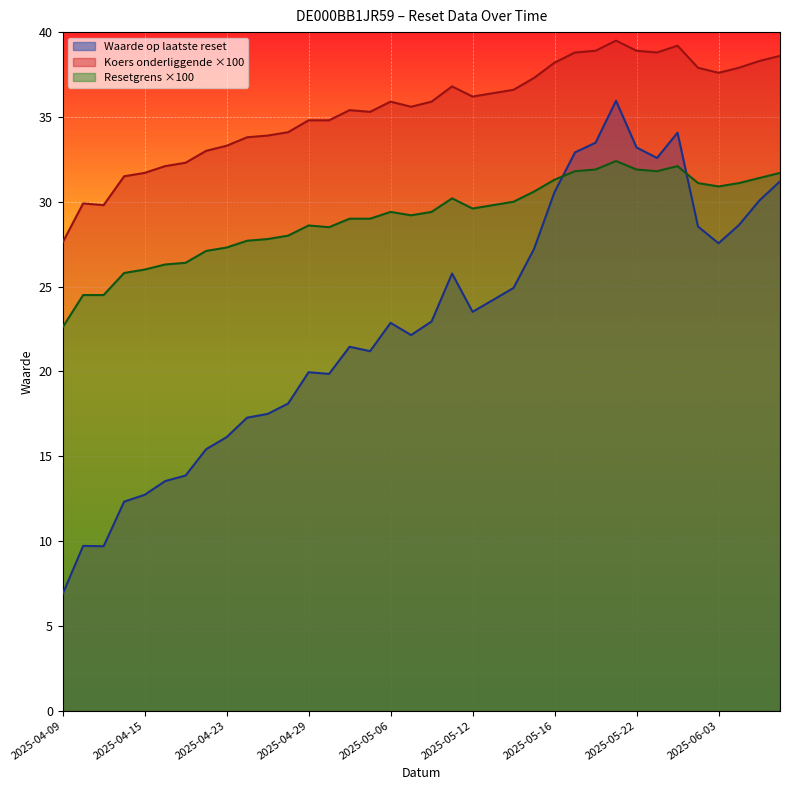

What is the difference between the maximum and minimum values in the Resetgrens series?

9.8